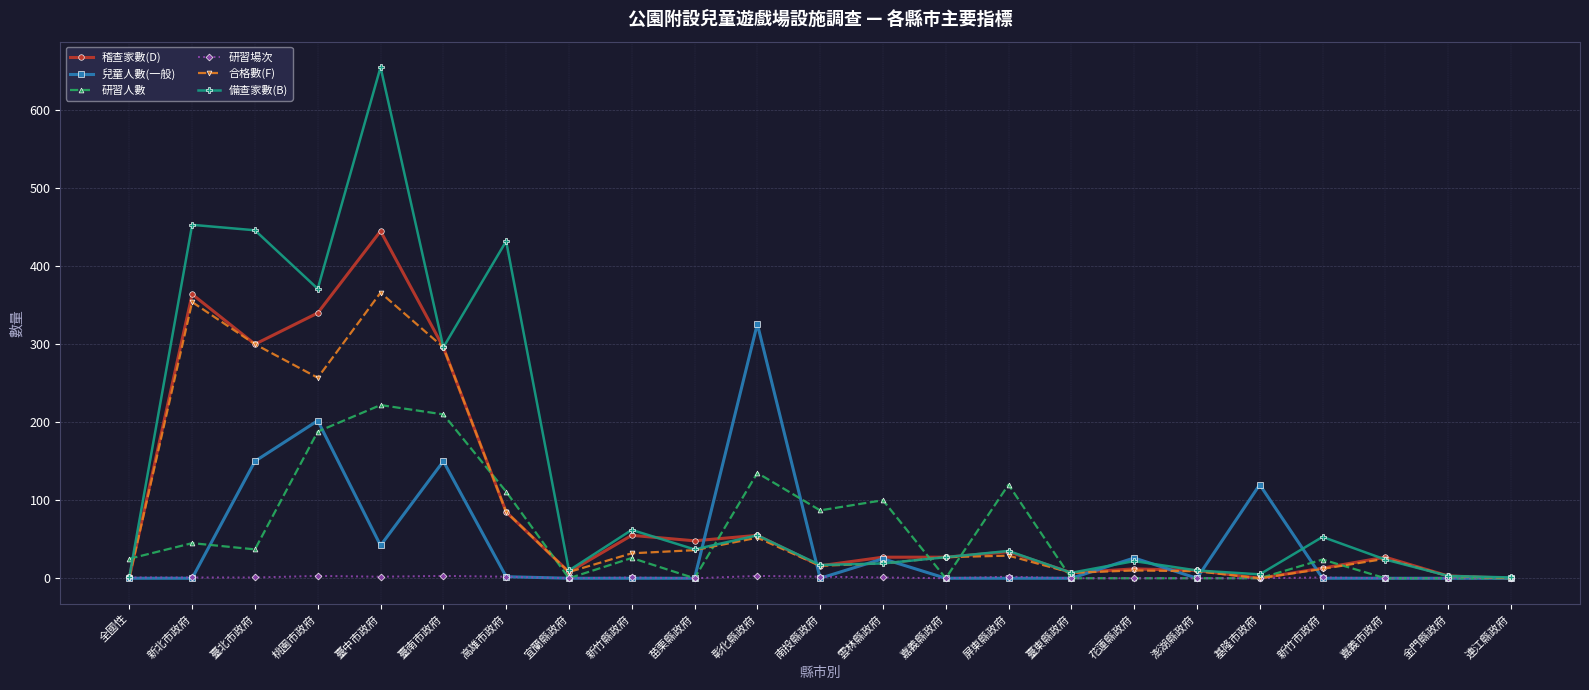

What is the sum of the 合格數(F) values at 臺北市政府 and 連江縣政府?

300